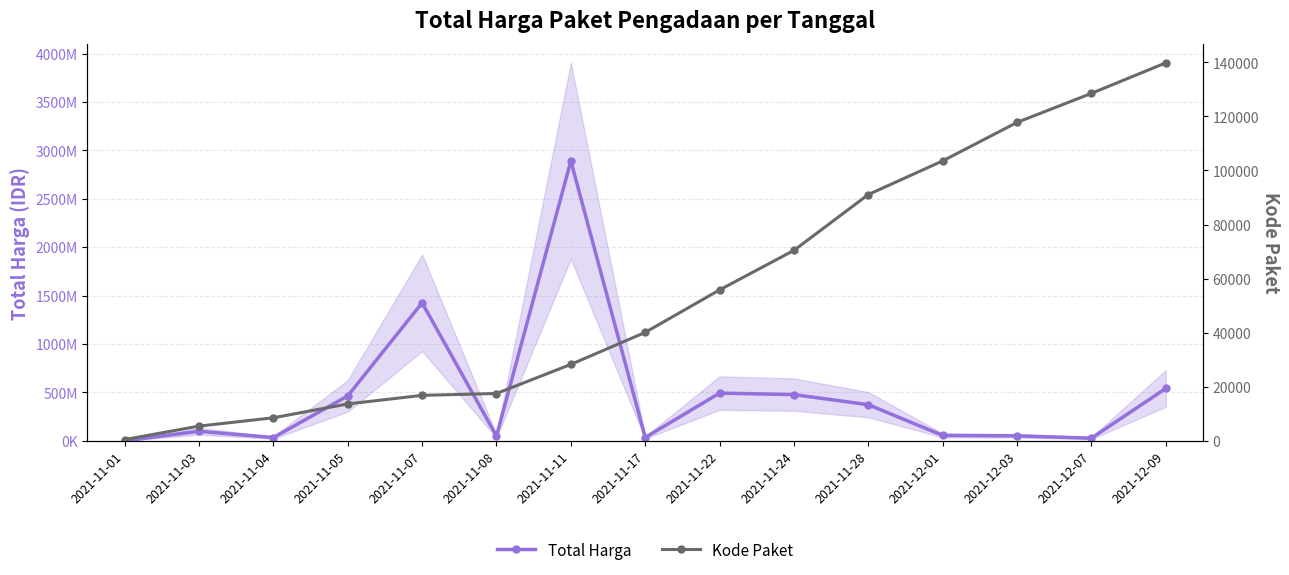

At how many categories does at least one series exceed 366368723?

7